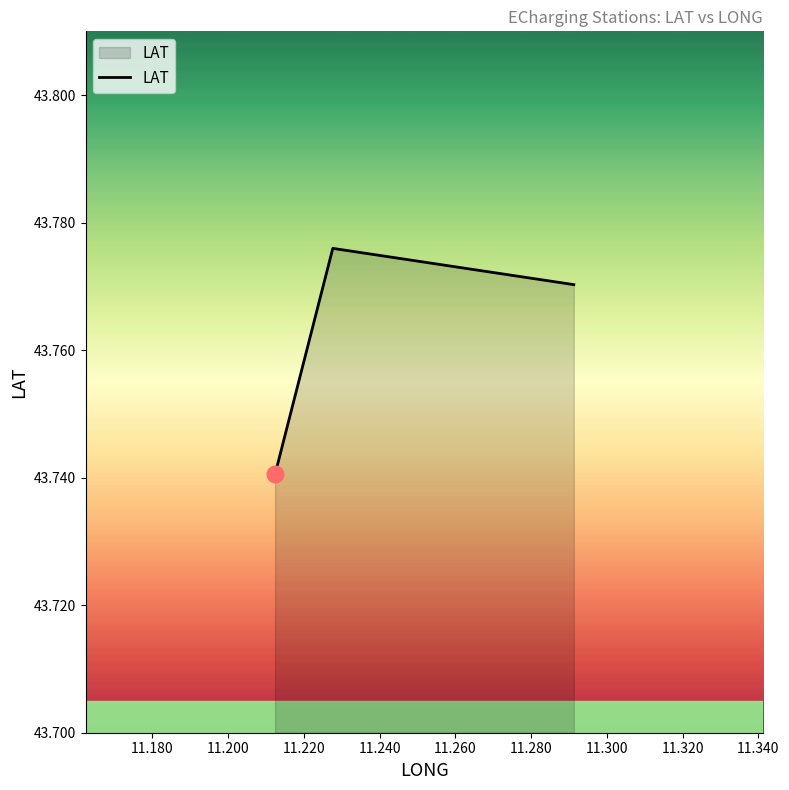

What is the sum of all values?

131.3